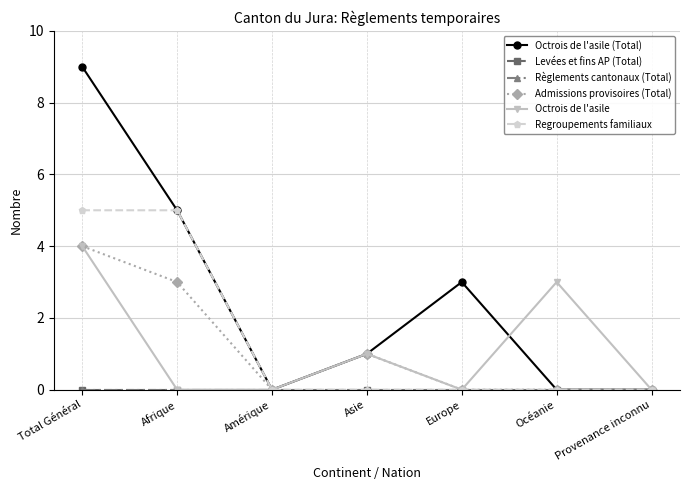

How many Octrois de l'asile (Total) values are between 0 and 5?

6